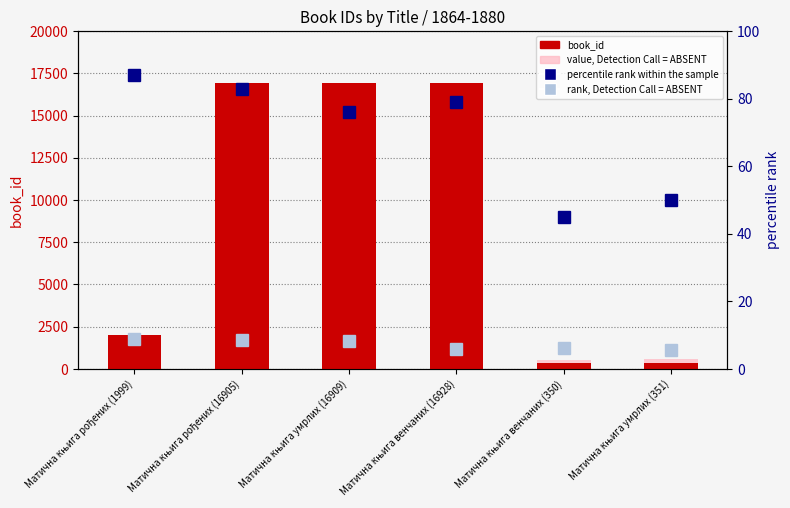

What is the difference between the maximum and minimum values in the book_id series?

16578.0